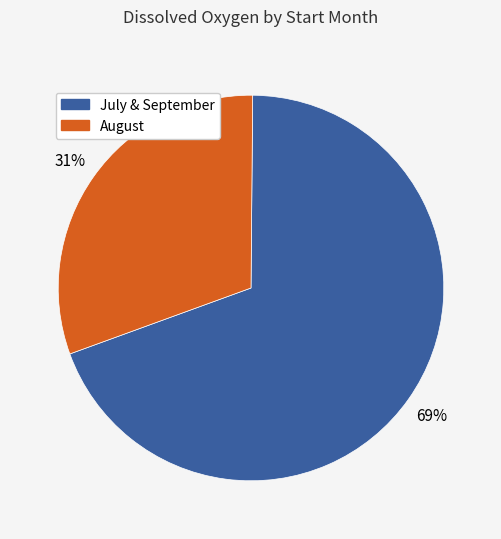

Does any single category account for the majority?

Yes